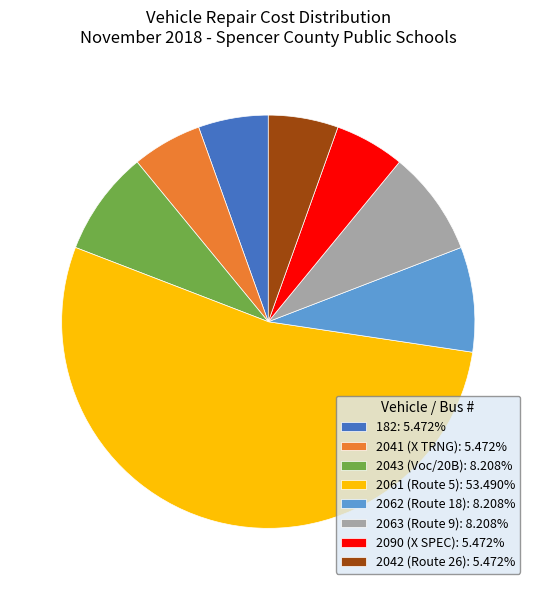

Does any single category account for the majority?

Yes